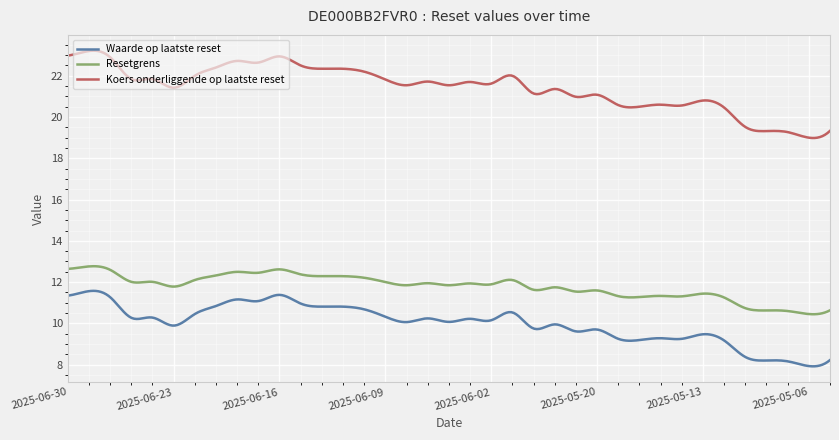

Does the chart have visible grid lines?

Yes